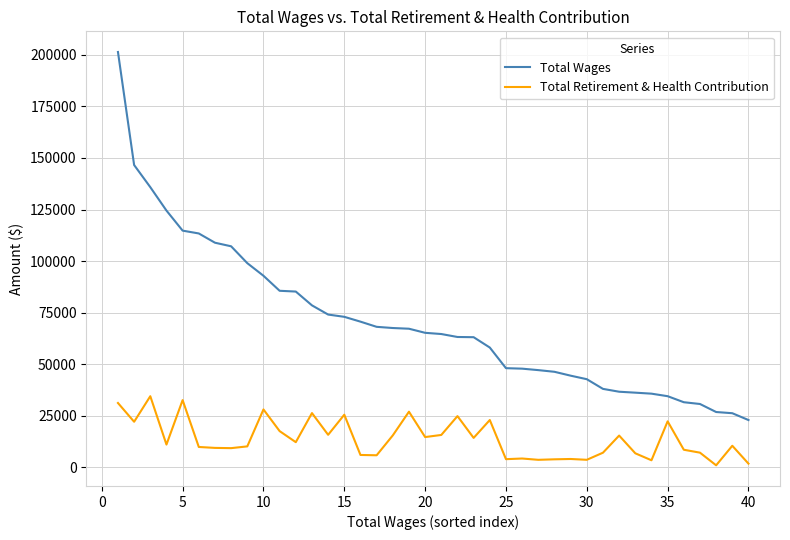

What is the average value of the Total Wages series?

70629